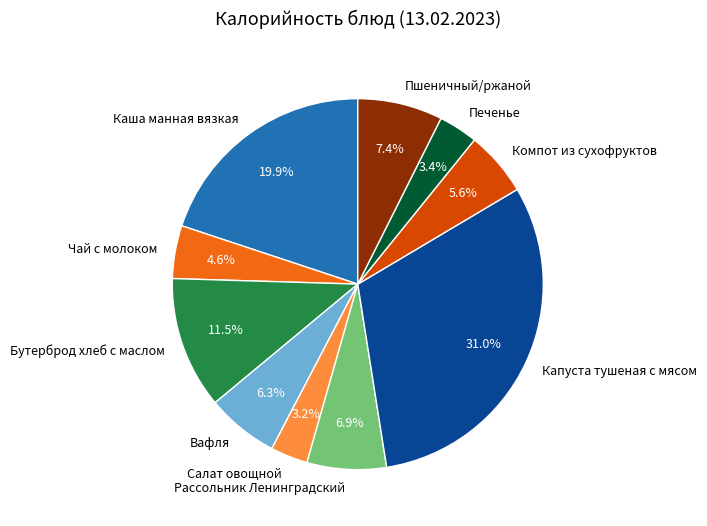

What is the total percentage of Вафля and Рассольник Ленинградский?

13.2%